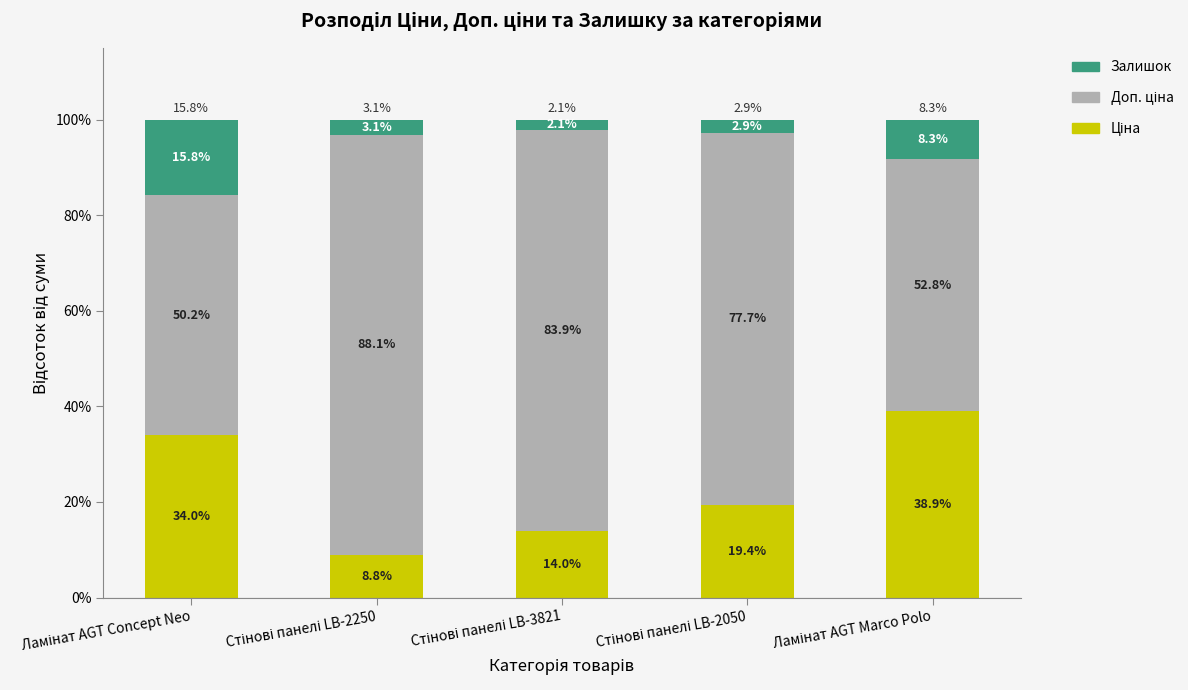

Are the bars grouped side by side (vs. stacked)?

No